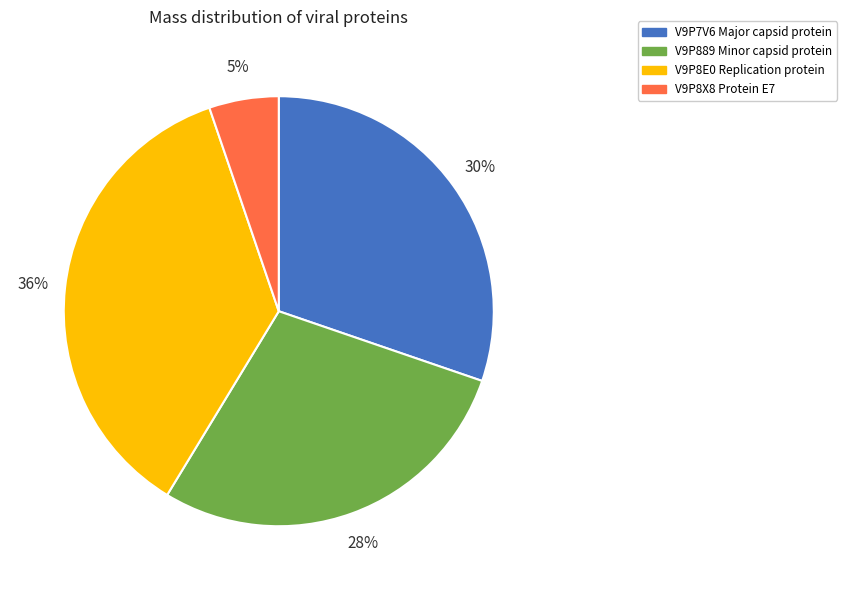

How many segments does this pie chart have?

4